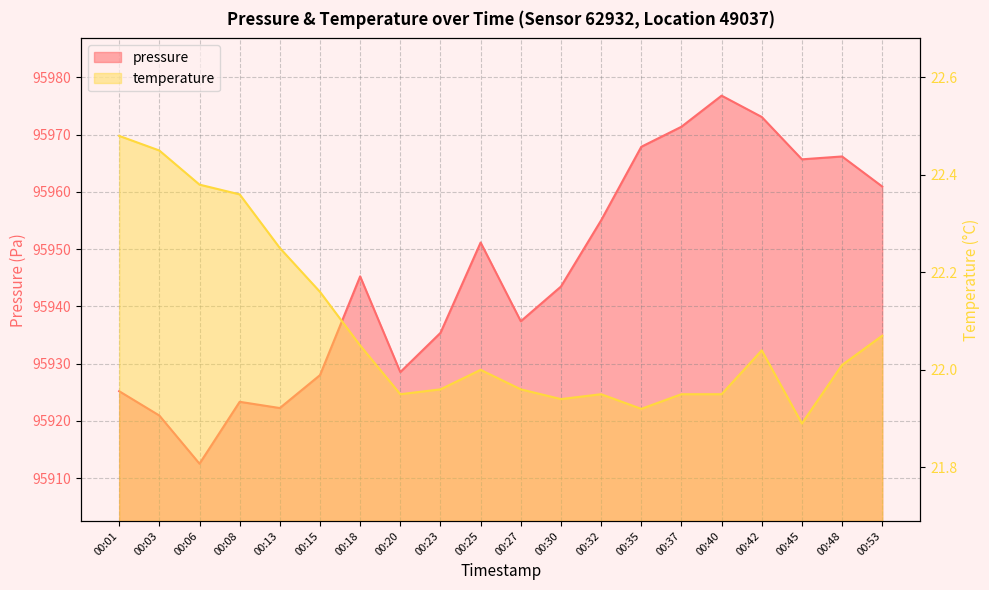

What is the sum of the temperature values at 00:25 and 00:40?

44.0